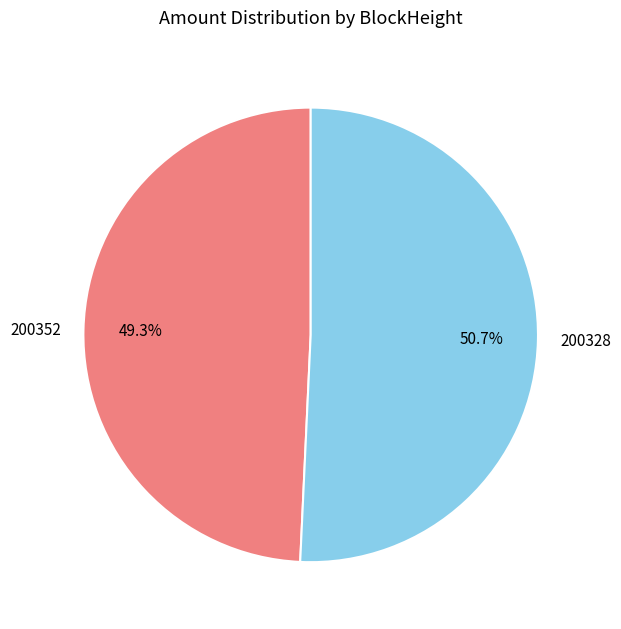

True or false: 200328 accounts for 93% of the total.

False